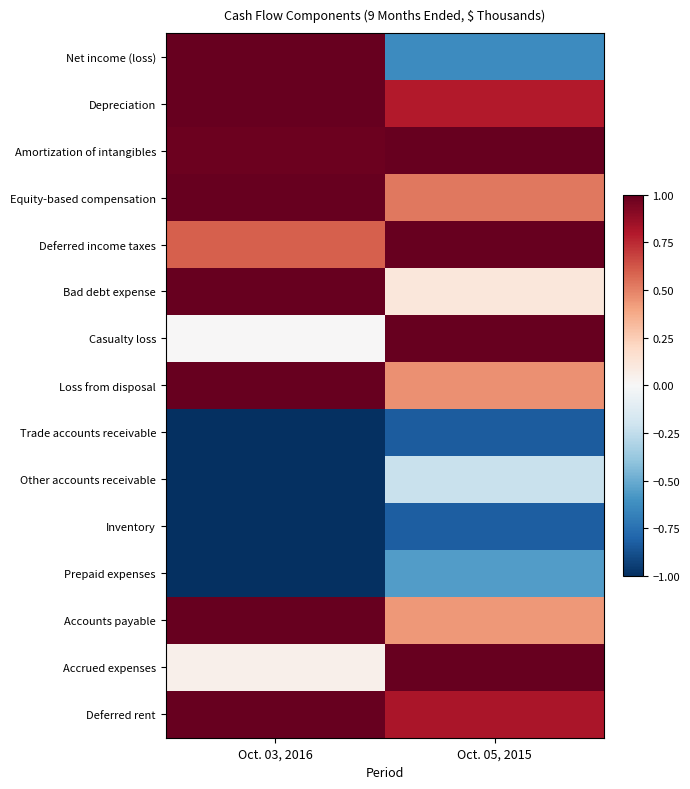

Reading left to right, extract all data points from this chart.

Net income (loss): Oct. 03, 2016=1.0	Oct. 05, 2015=-0.6
Depreciation: Oct. 03, 2016=1.0	Oct. 05, 2015=0.8
Amortization of intangibles: Oct. 03, 2016=1.0	Oct. 05, 2015=1.0
Equity-based compensation: Oct. 03, 2016=1.0	Oct. 05, 2015=0.5
Deferred income taxes: Oct. 03, 2016=0.6	Oct. 05, 2015=1.0
Bad debt expense: Oct. 03, 2016=1.0	Oct. 05, 2015=0.1
Casualty loss: Oct. 03, 2016=0.0	Oct. 05, 2015=1.0
Loss from disposal: Oct. 03, 2016=1.0	Oct. 05, 2015=0.5
Trade accounts receivable: Oct. 03, 2016=-1.0	Oct. 05, 2015=-0.8
Other accounts receivable: Oct. 03, 2016=-1.0	Oct. 05, 2015=-0.2
Inventory: Oct. 03, 2016=-1.0	Oct. 05, 2015=-0.8
Prepaid expenses: Oct. 03, 2016=-1.0	Oct. 05, 2015=-0.6
Accounts payable: Oct. 03, 2016=1.0	Oct. 05, 2015=0.4
Accrued expenses: Oct. 03, 2016=0.0	Oct. 05, 2015=1.0
Deferred rent: Oct. 03, 2016=1.0	Oct. 05, 2015=0.8